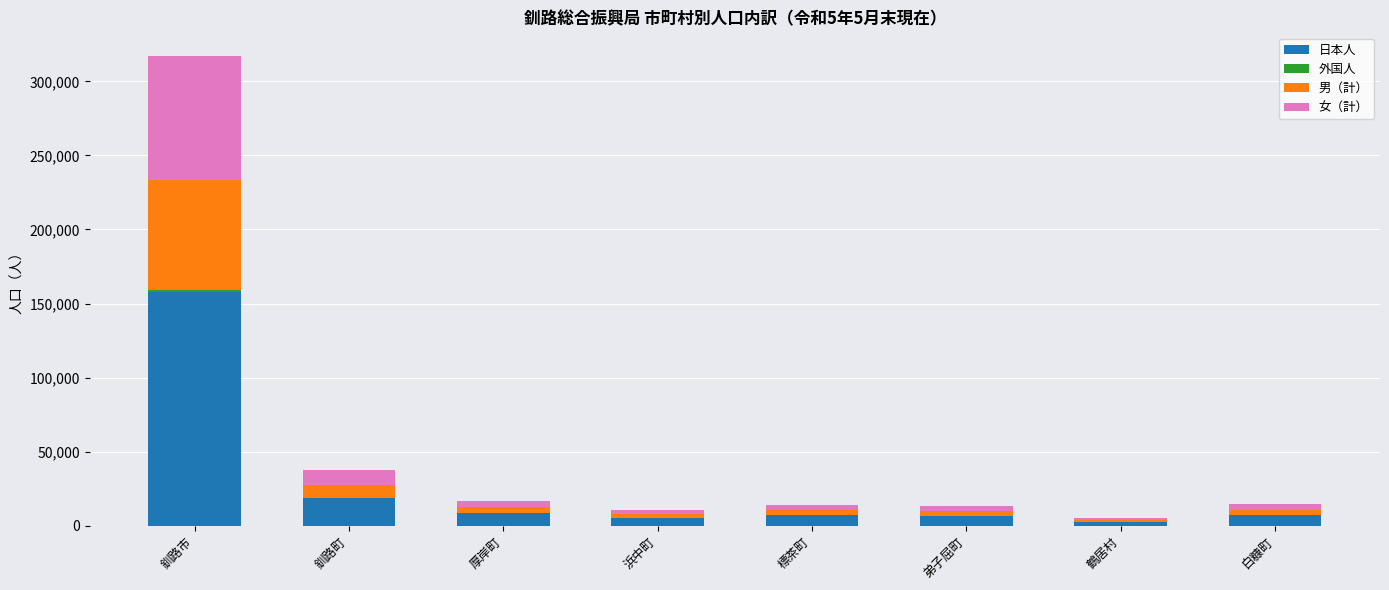

Where is 日本人 nearest to the value 80173?

釧路町